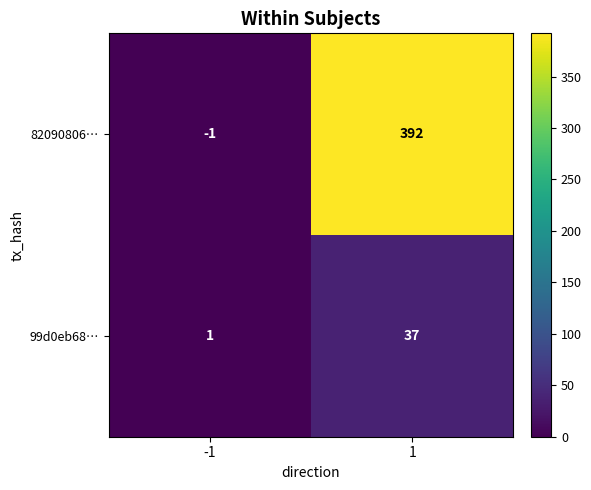

What is the difference between the highest and lowest values at 1?

355